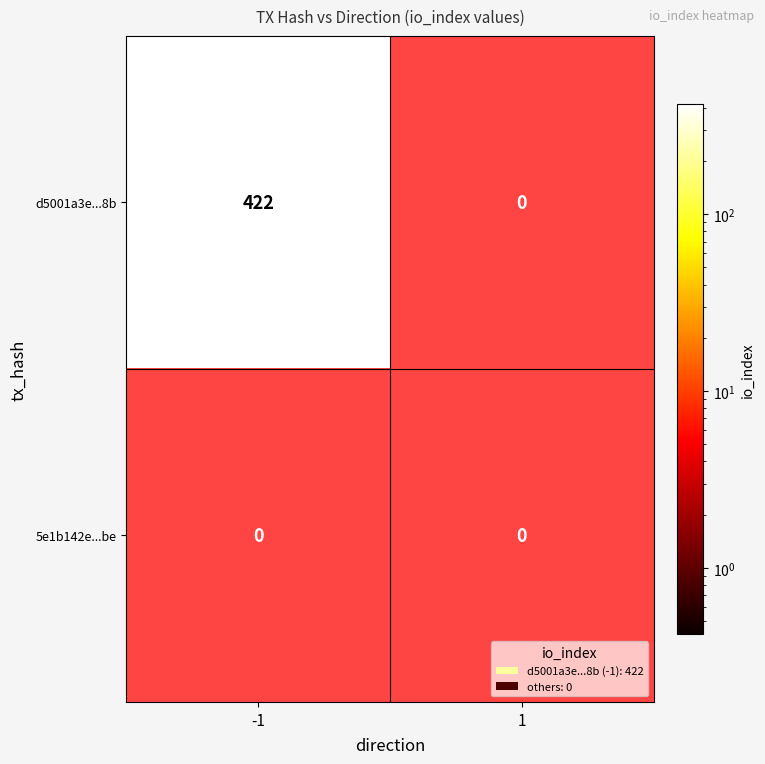

List the series in order of their peak value, lowest first.

5e1b142e...be, d5001a3e...8b